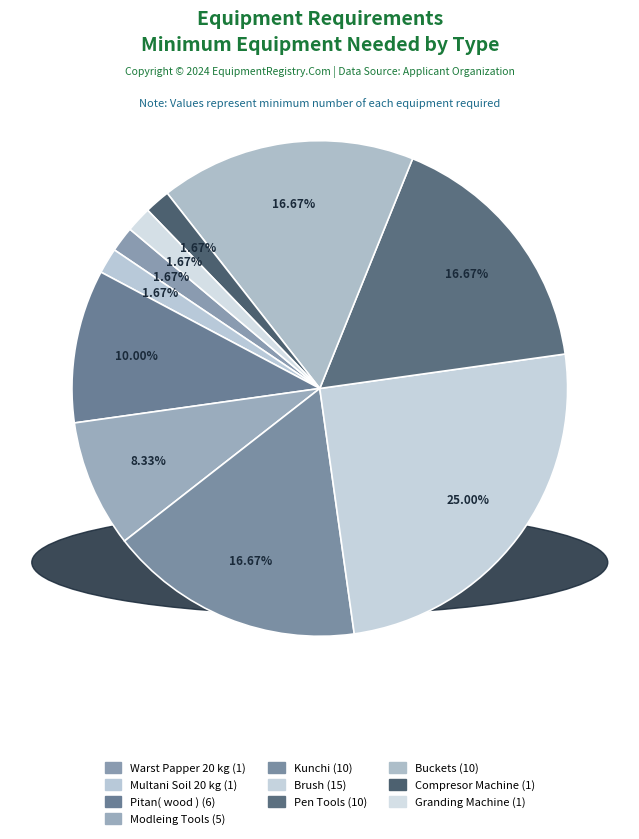

Which category has the smallest portion of the pie?

Warst Papper 20 kg